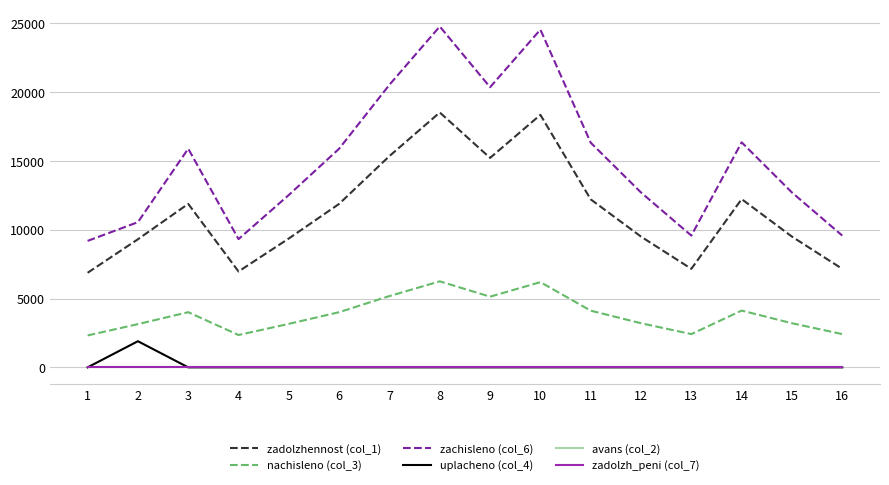

Is it true that nachisleno (col_3) equals 5184.0 at 7?

True